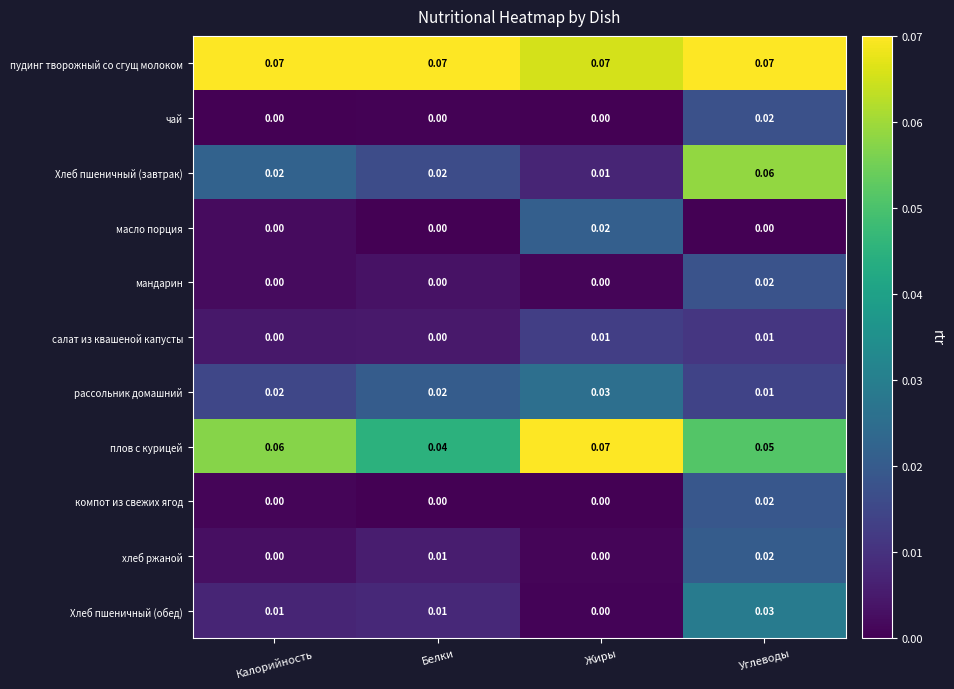

Count the number of data series in this chart.

11